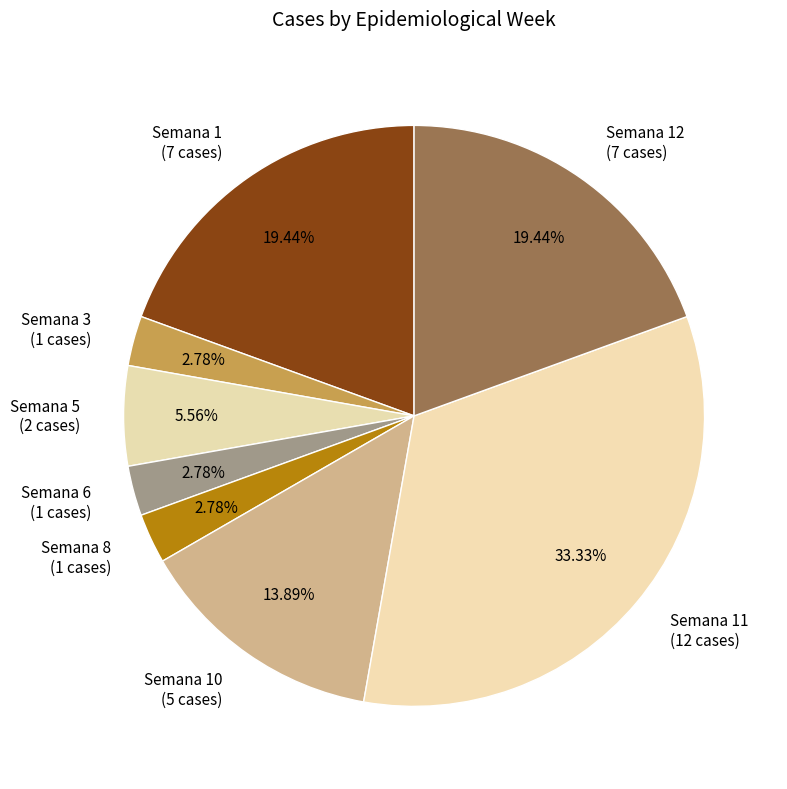

Is there a majority slice in this chart?

No